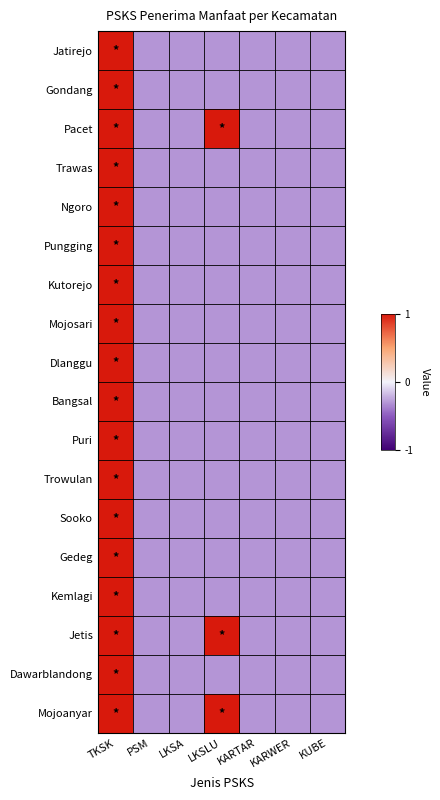

What is the total value across all series at KARWER?

-5.4